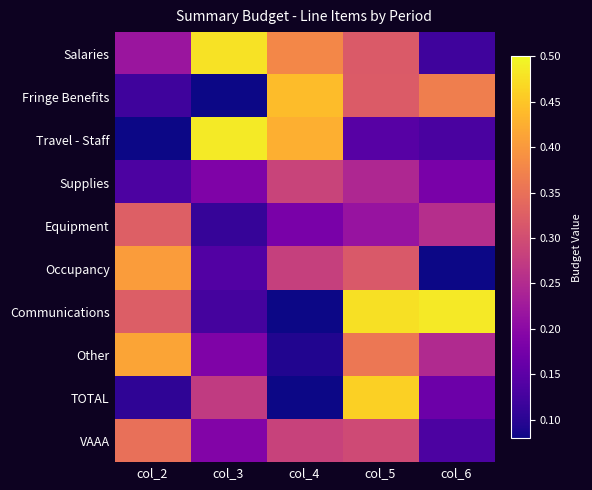

Which has a higher value, col_4 or col_2?

col_4